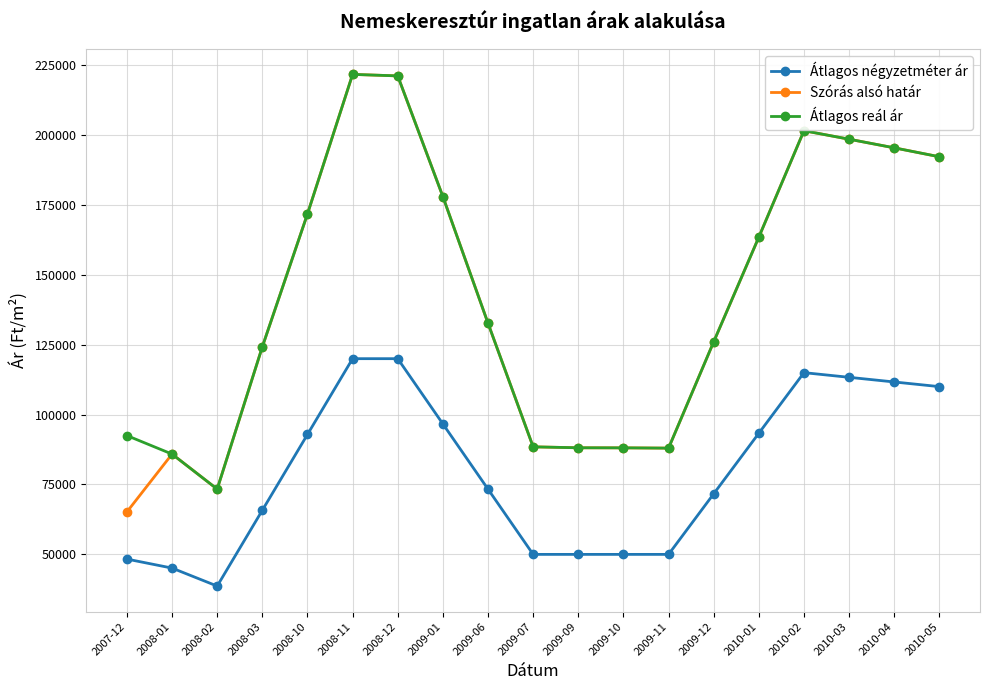

Is it true that Szórás alsó határ equals 203140 at 2009-12?

False